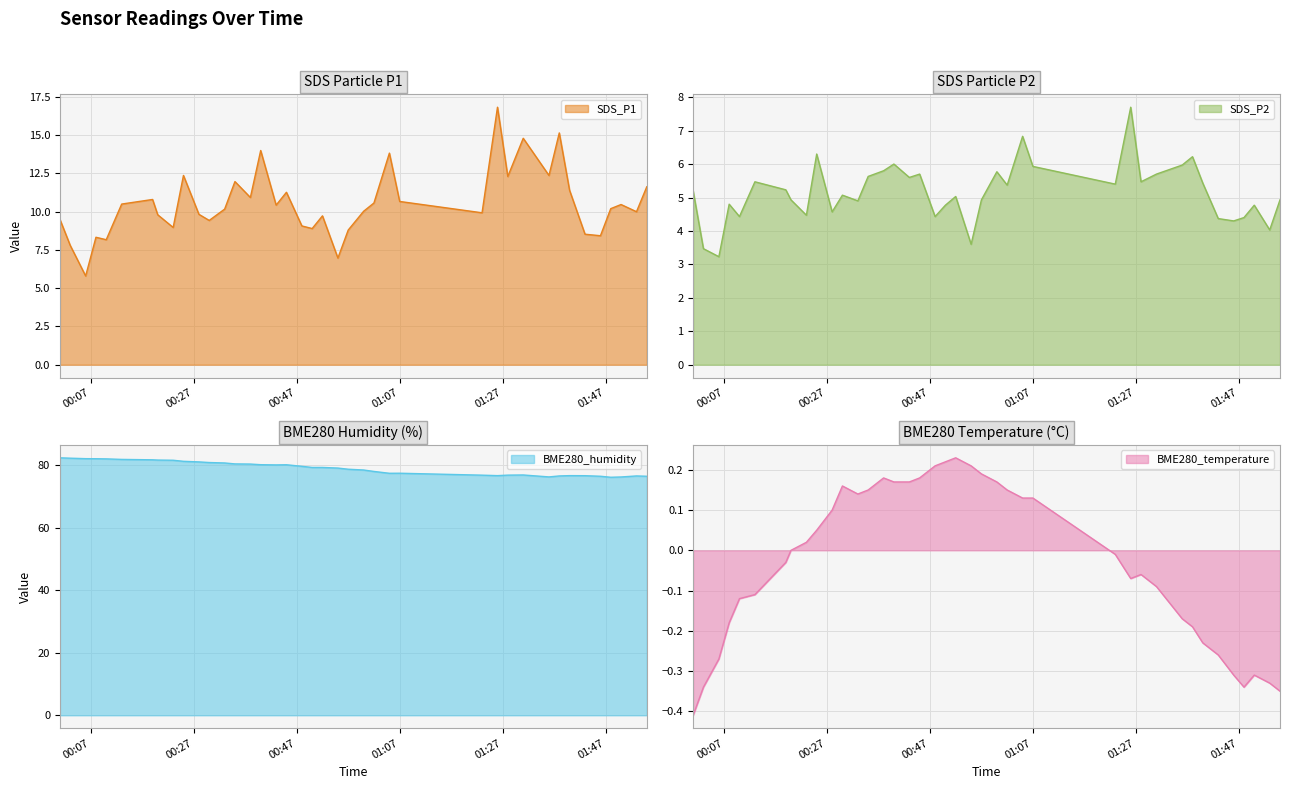

The SDS_P1 series shows 9.1 at 2022/01/15 00:48. True or false?

True